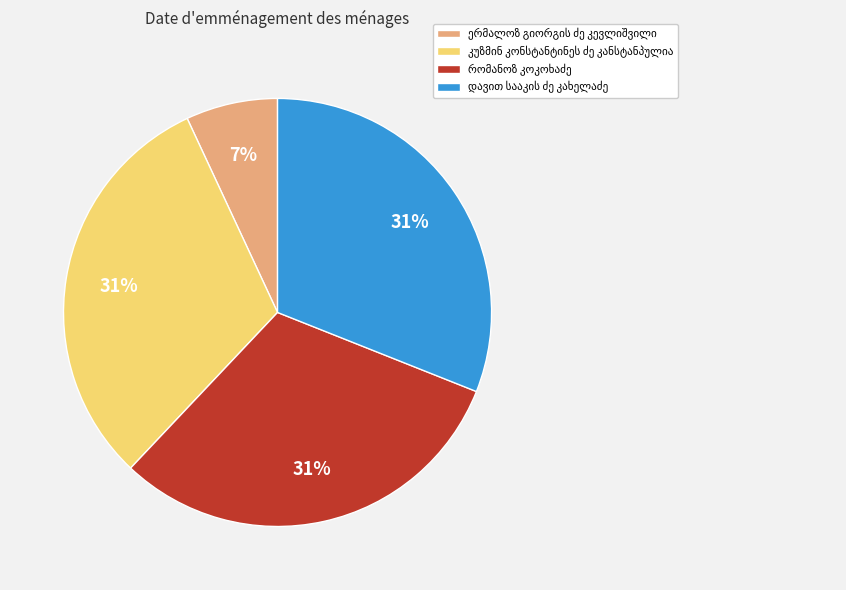

To the nearest percent, what is the average slice percentage?

25%